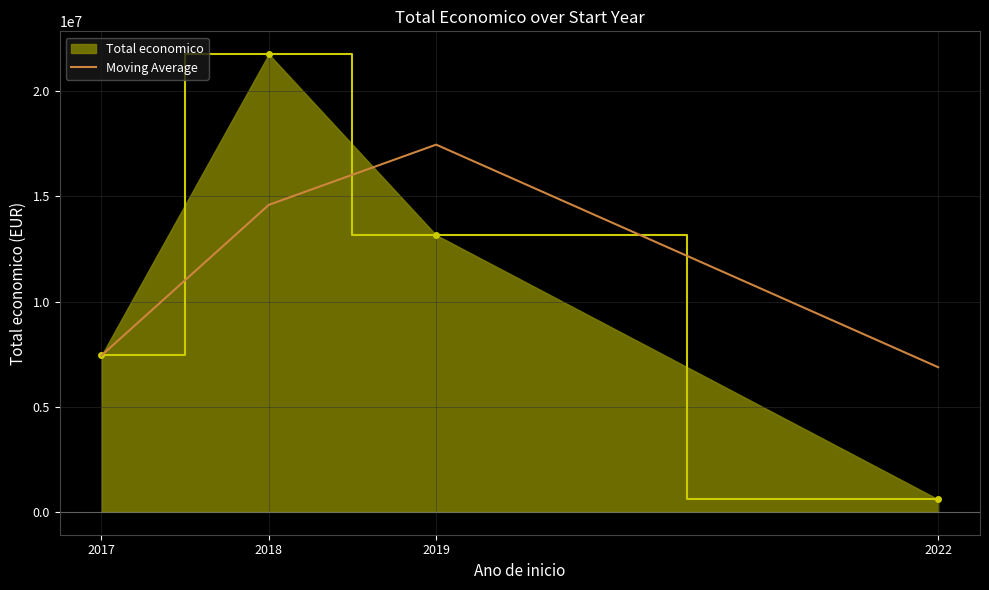

What is the difference between the highest and lowest values at 2022?

6284228.0